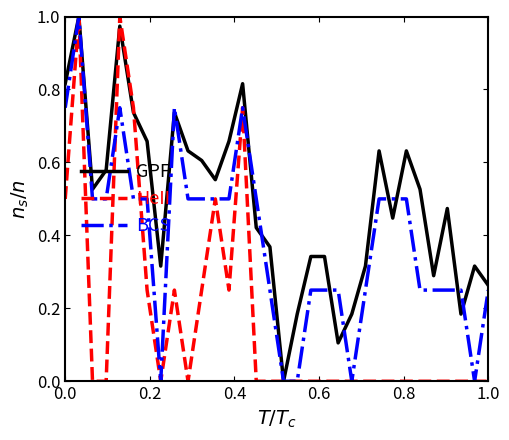

Which series has the largest total across all categories?

GPF